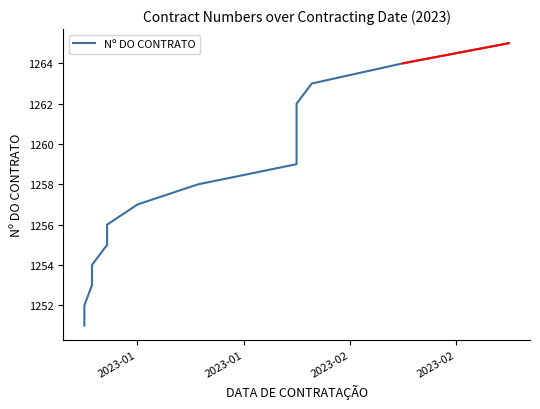

What is the average value?

1258